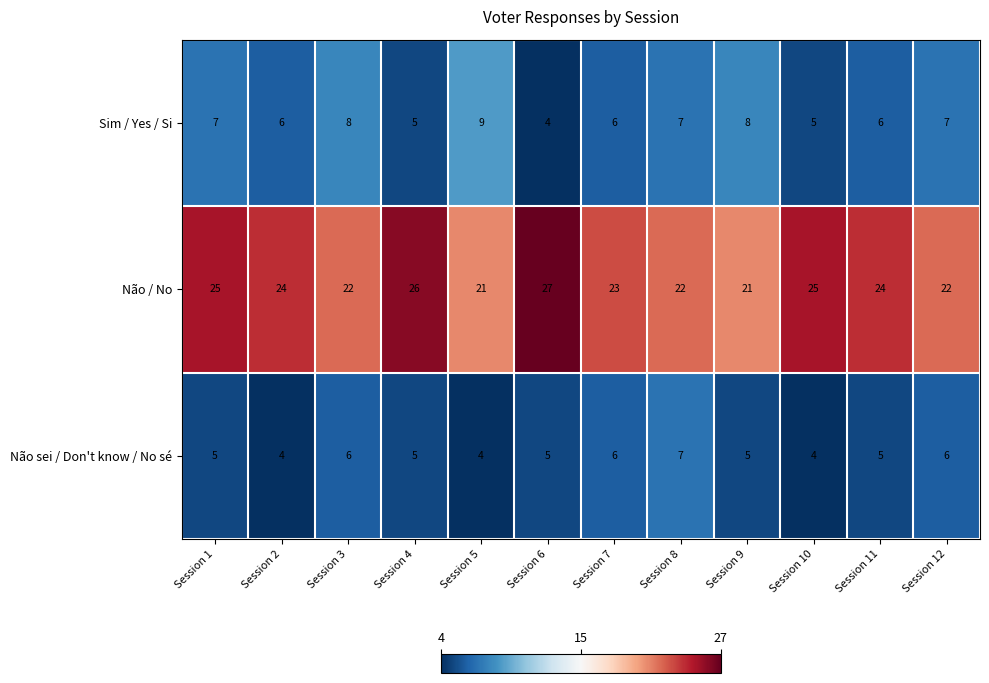

The value of Sim / Yes / Si at Session 9 is 4. True or false?

False